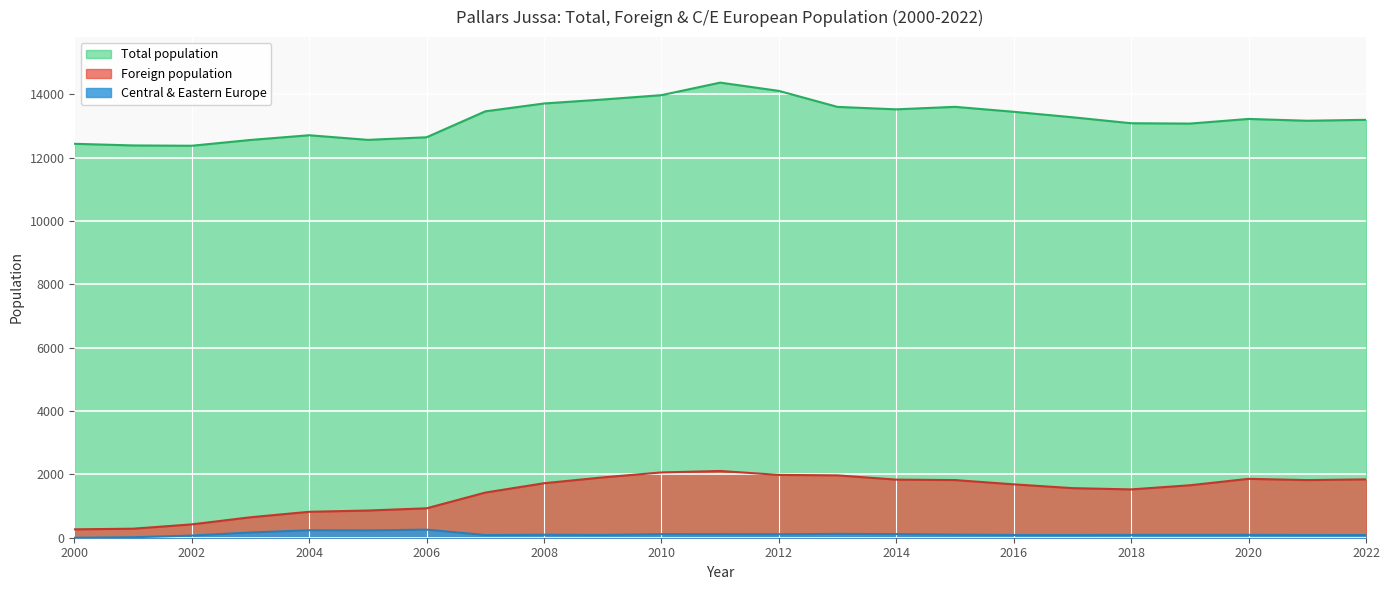

At how many categories does at least one series exceed 8176?

23